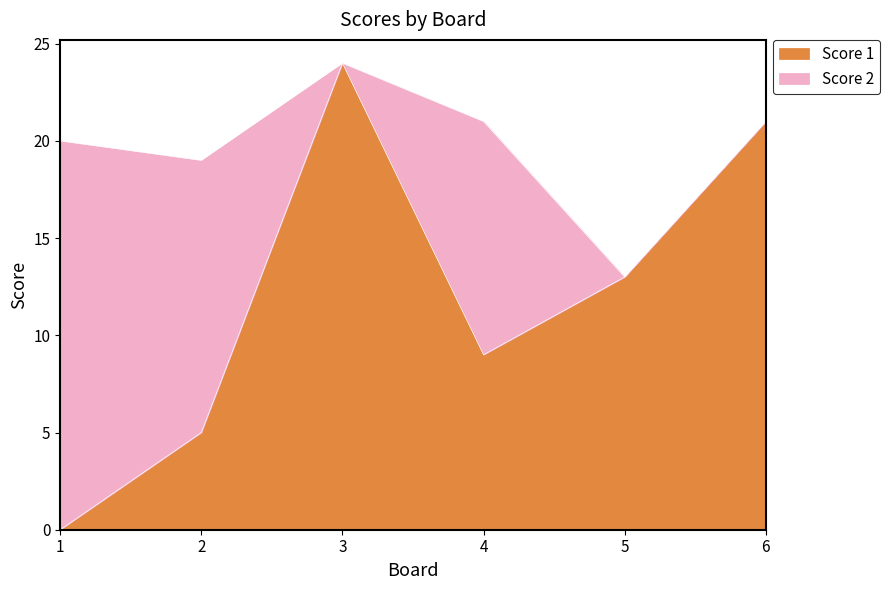

What is the change in value from 2 to 6?

+16